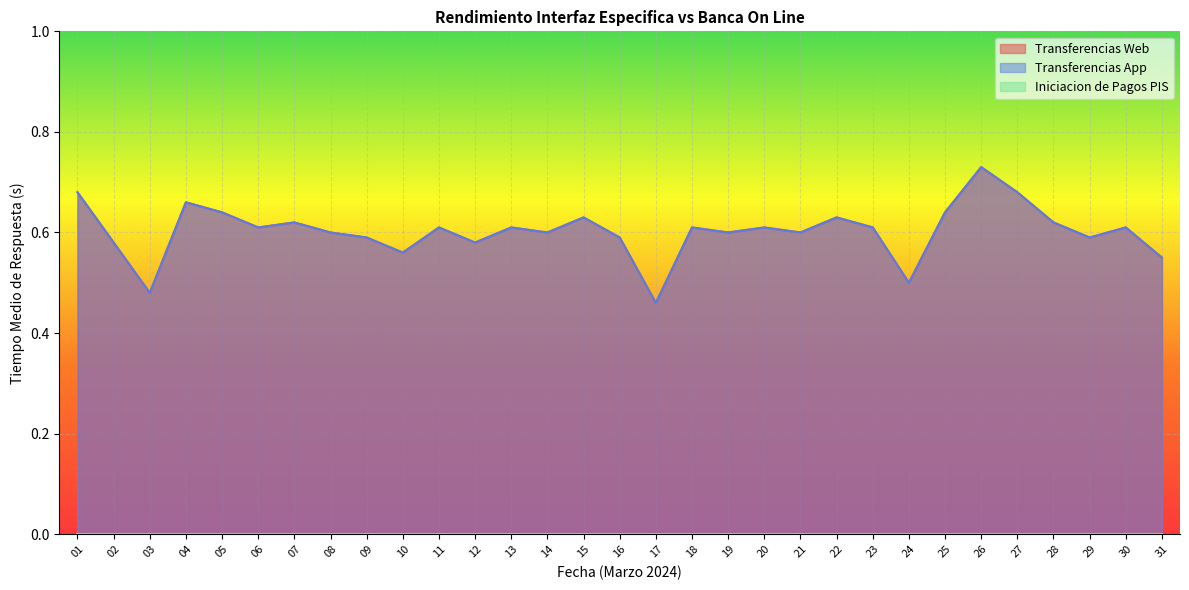

True or false: Transferencias App and Transferencias Web cross at least once.

False